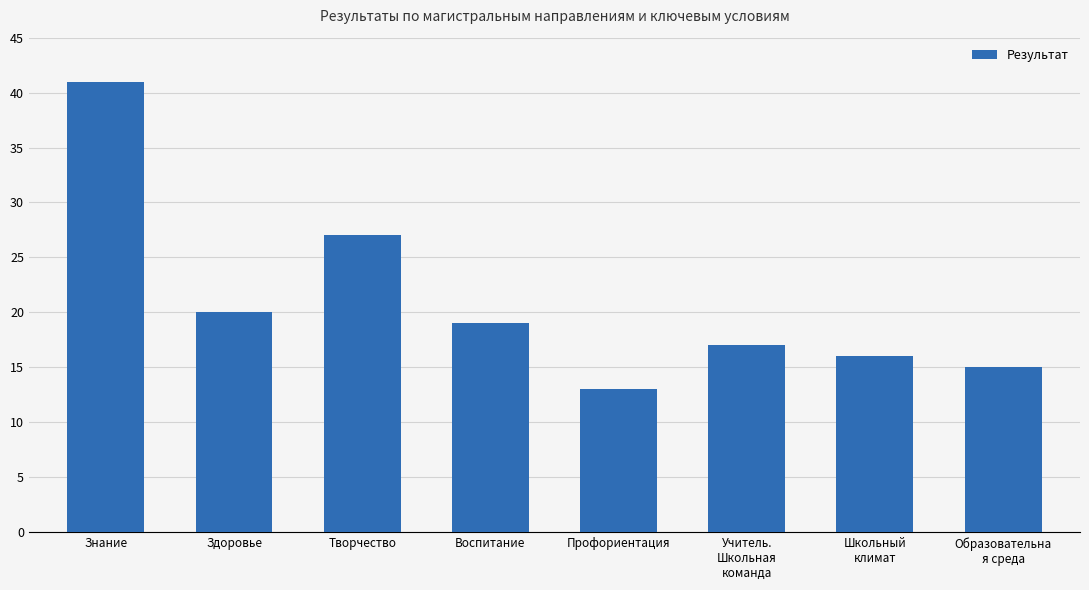

Between Здоровье and Знание, which is larger?

Знание